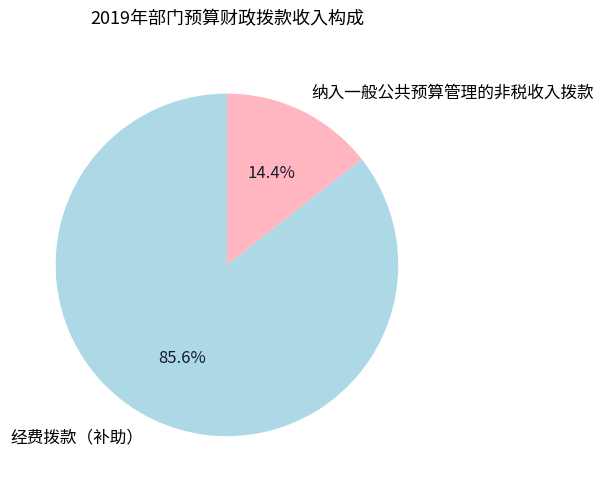

How many slices are in this pie chart?

2